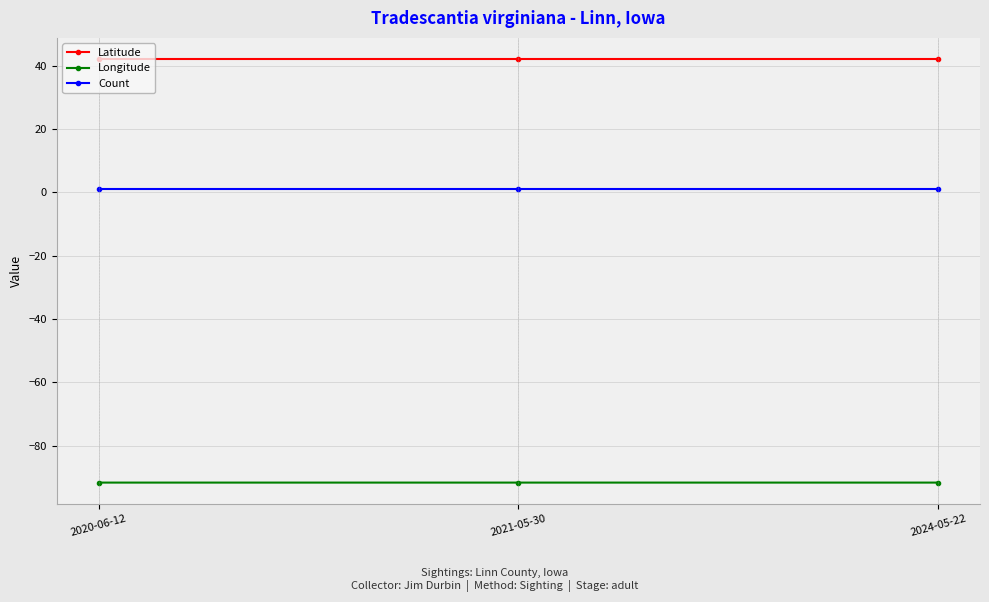

Reading left to right, what are all the values shown in this chart?

Latitude: 42.0	42.0	42.0
Longitude: -91.6	-91.6	-91.6
Count: 1.0	1.0	1.0